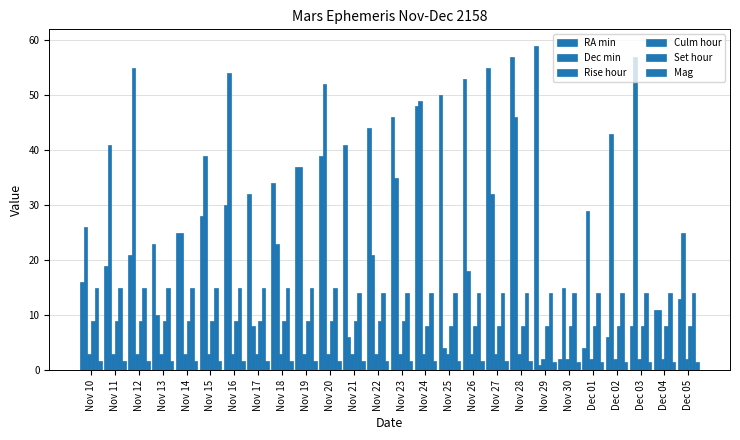

Is it true that Culm hour equals 13.8 at Nov 16?

False